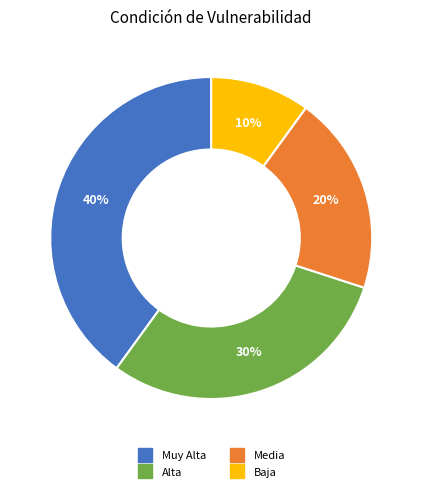

Is there a majority slice in this chart?

No